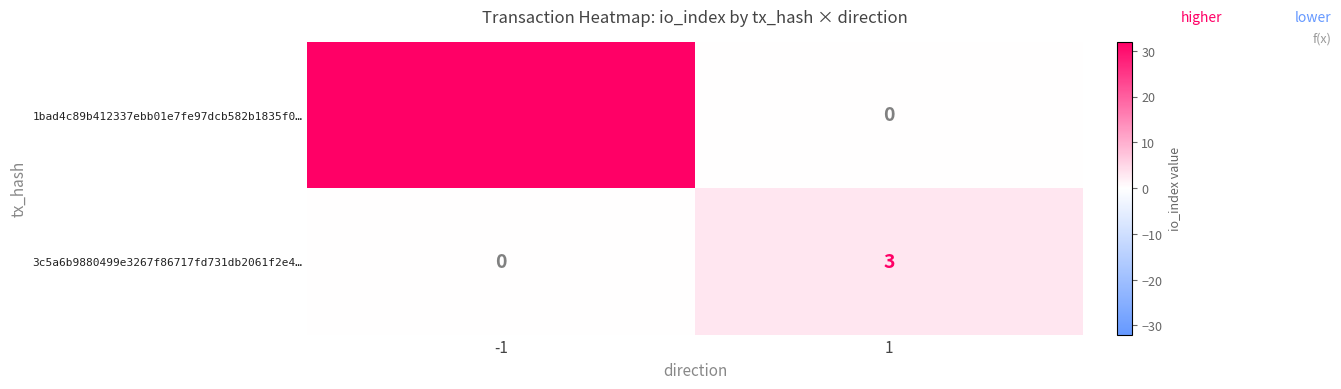

How many data points does each series have?

2